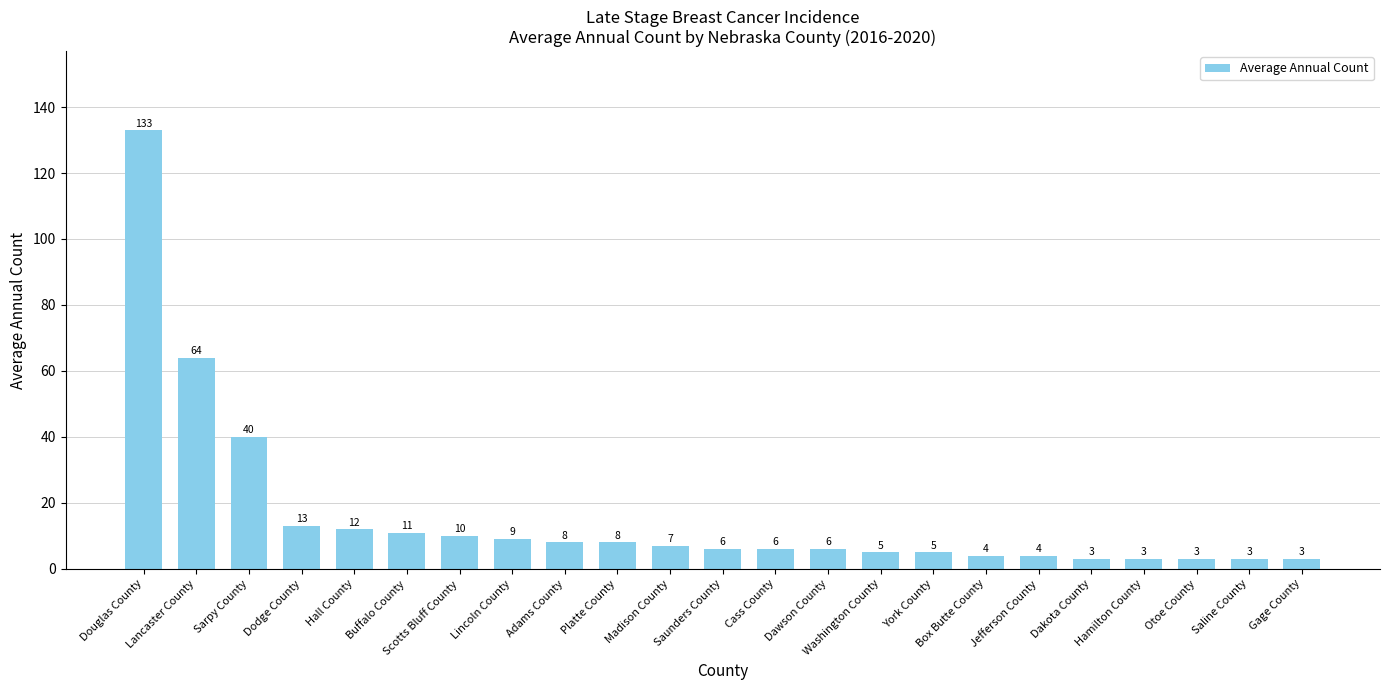

How many data points are less than 6?

9